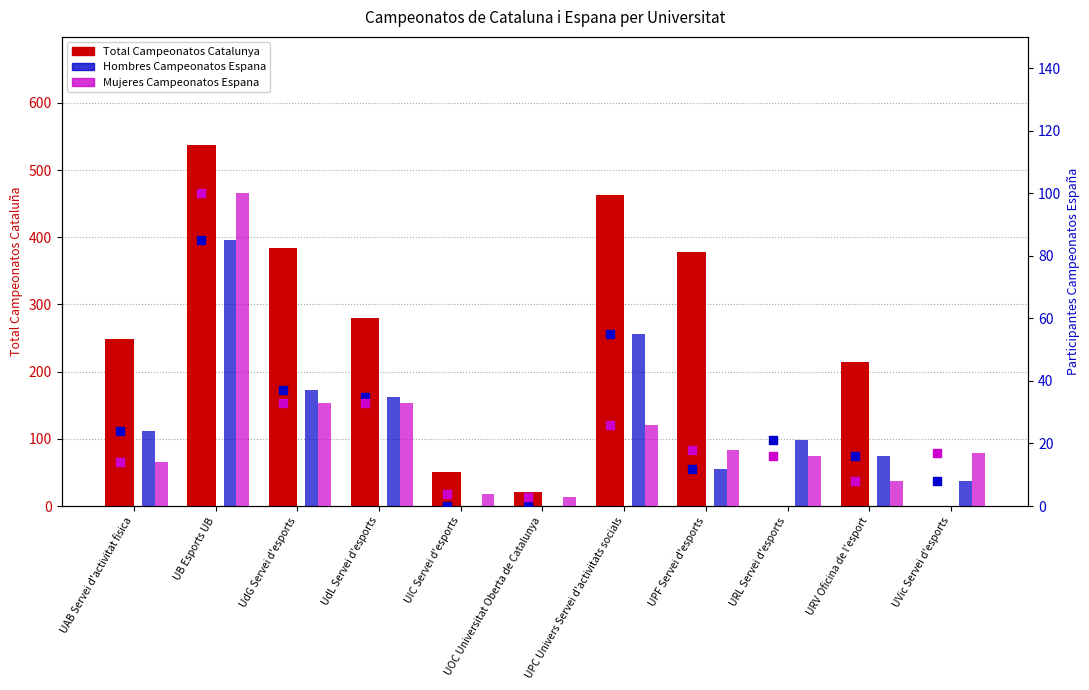

What is the total value across all series at UPC Univers Servei d'activitats socials?

544